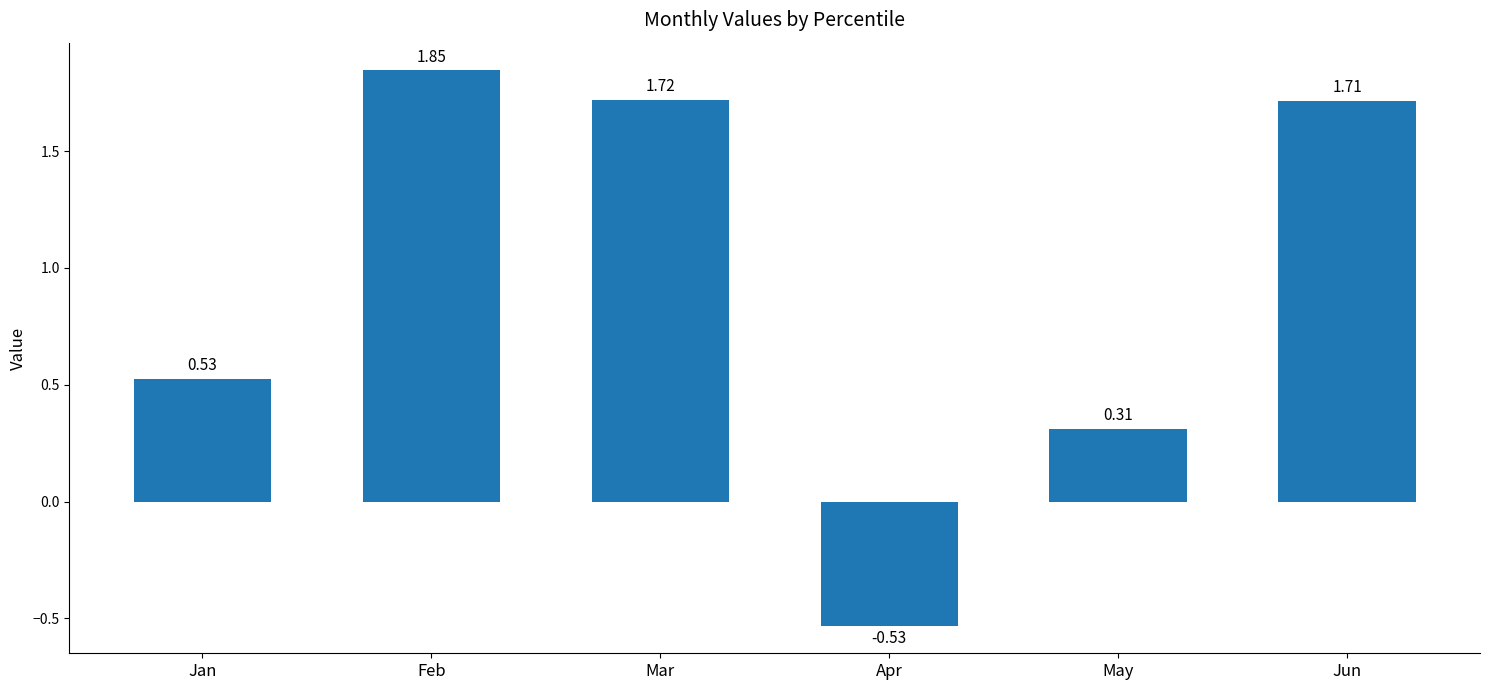

List the labels in order of value, smallest first.

Apr, May, Jan, Jun, Mar, Feb